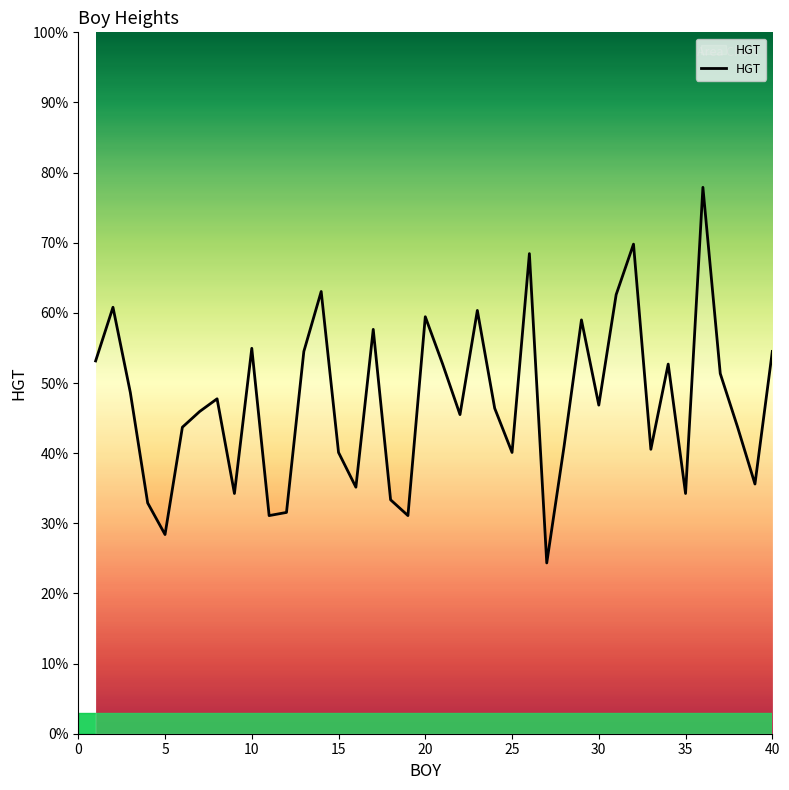

How many lines are shown in the chart?

1